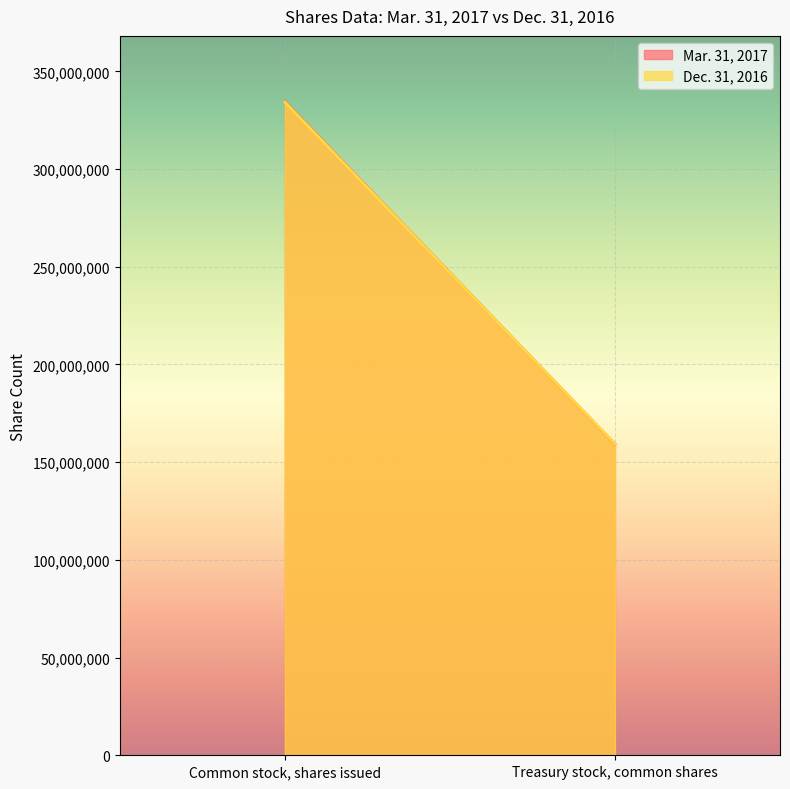

What is the average value of the Mar. 31, 2017 series?

246950257